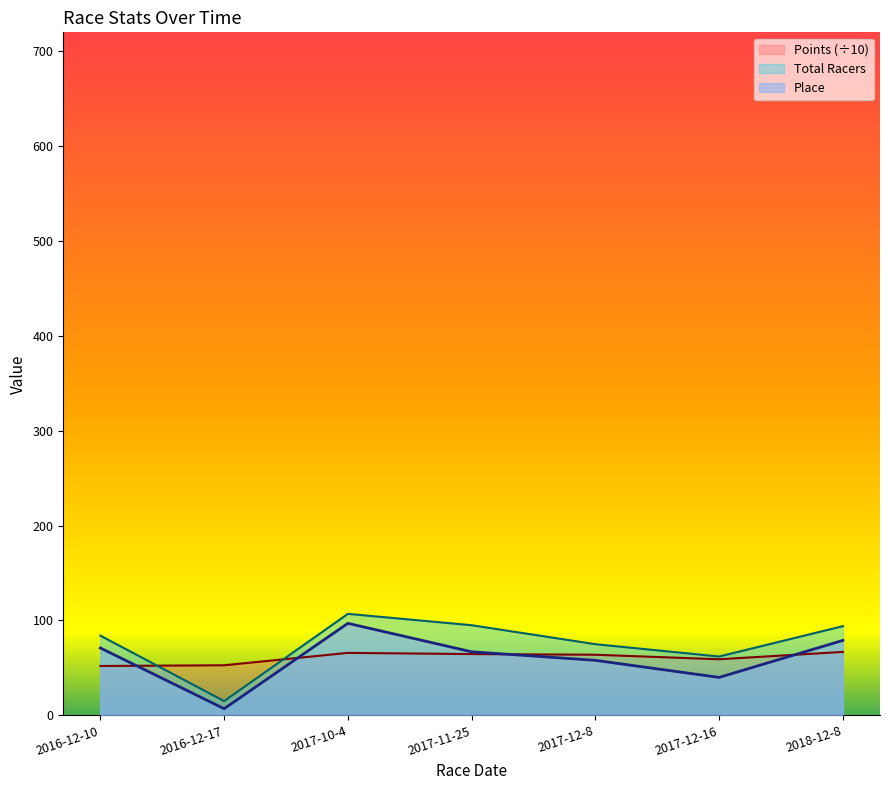

What position from the left is 2017-12-8?

5